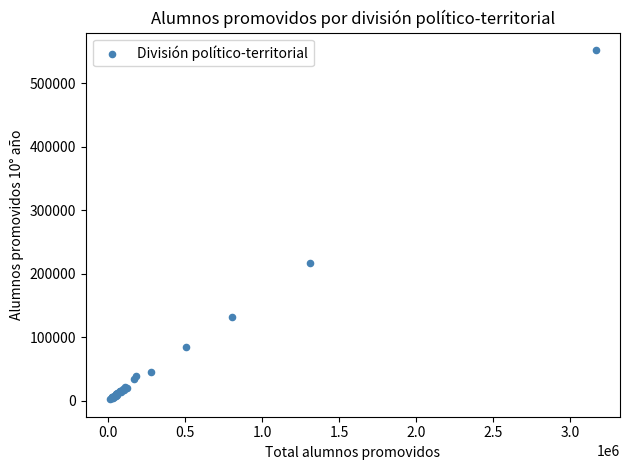

What Y value in the scatter plot is closest to 277495?

217084